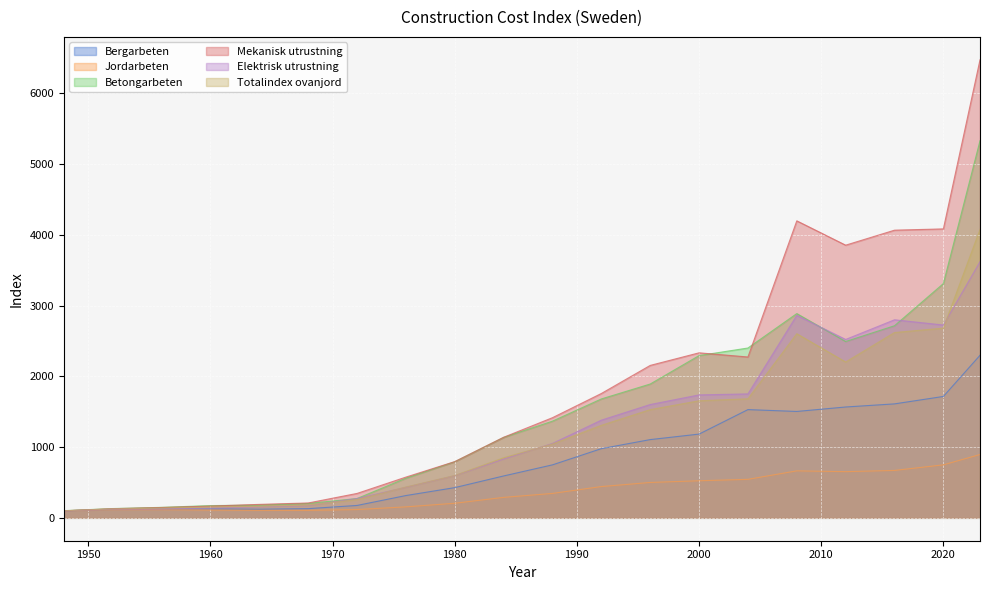

What is the highest value of the Totalindex ovanjord series?

4077